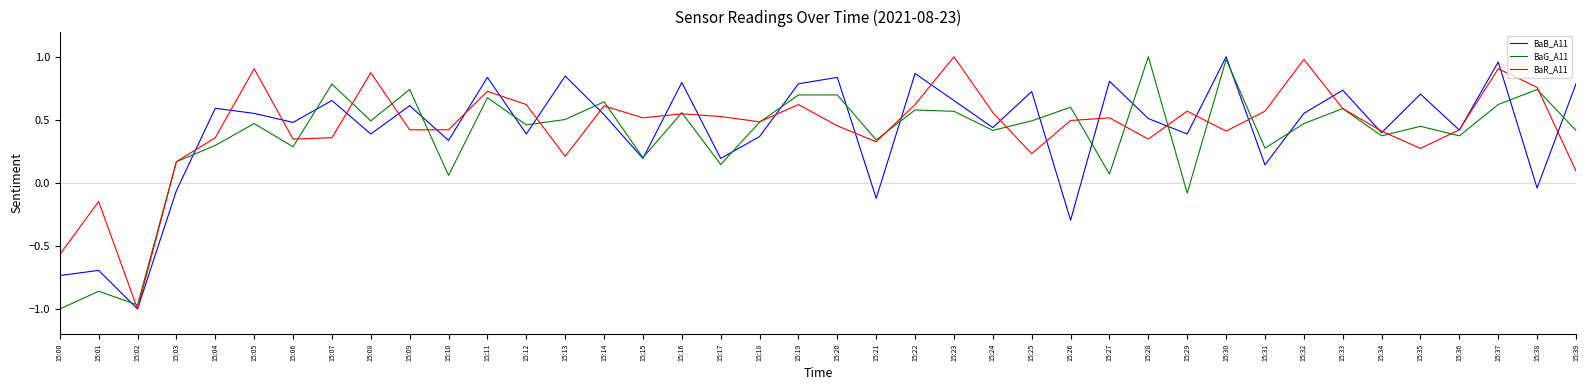

What is the difference between the maximum and minimum values in the BaB_A11 series?

2.0